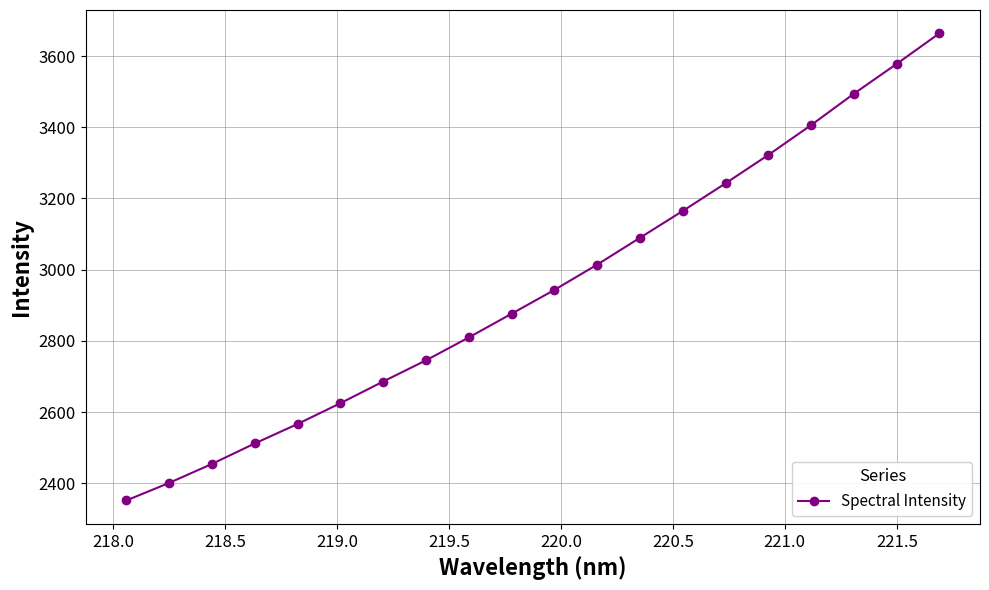

What is the value of the 14th point from the left?

3164.9